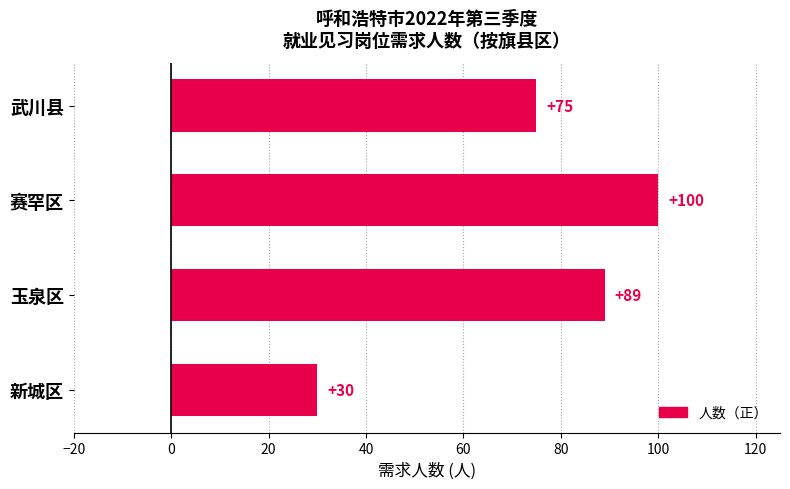

What is the difference between the maximum and minimum values?

70